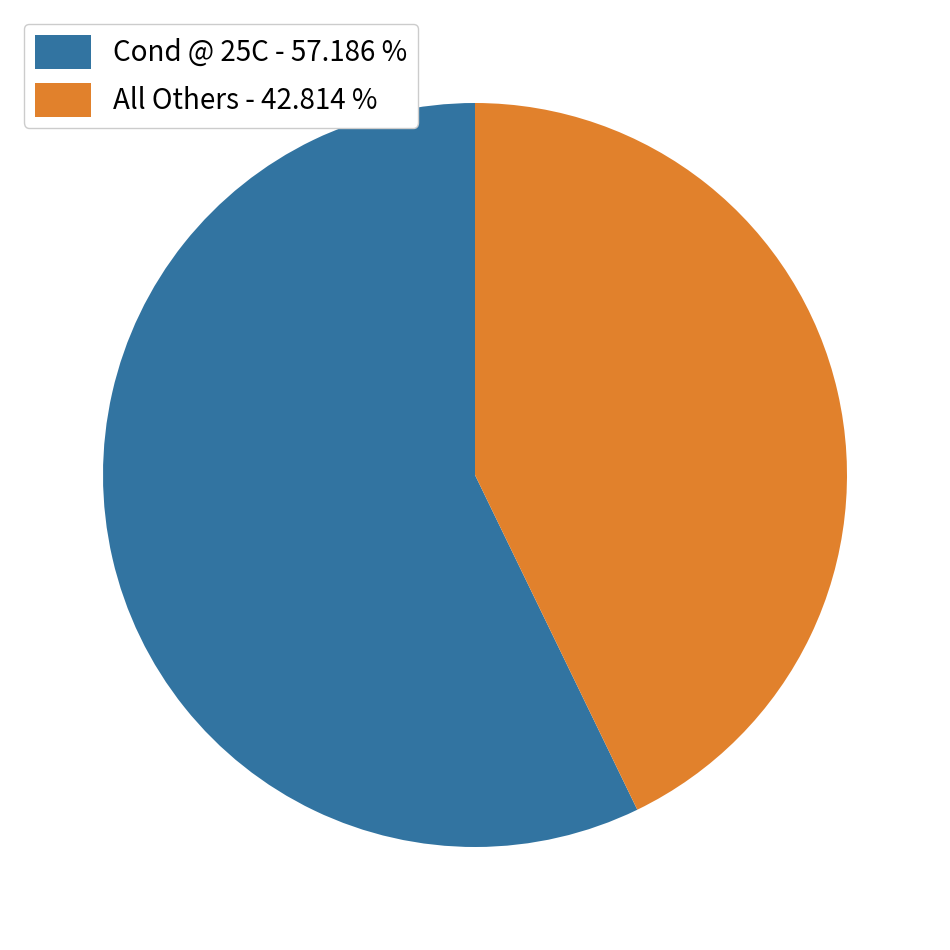

Is there any slice that represents more than half of the pie?

Yes